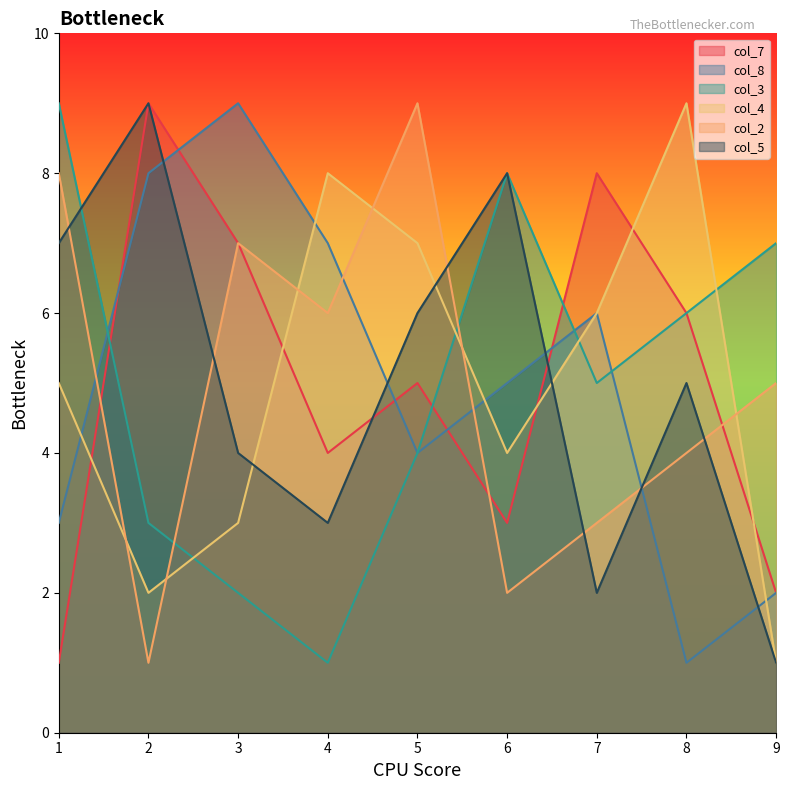

Is it true that col_5 equals 3 at 4?

True